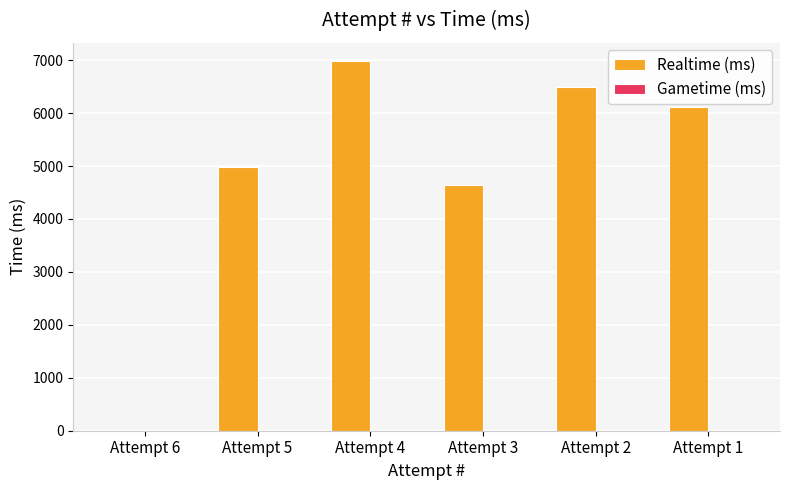

Reading left to right, transcribe all the data shown in this chart.

Attempt 6=0	Attempt 5=4984	Attempt 4=6978	Attempt 3=4644	Attempt 2=6495	Attempt 1=6109